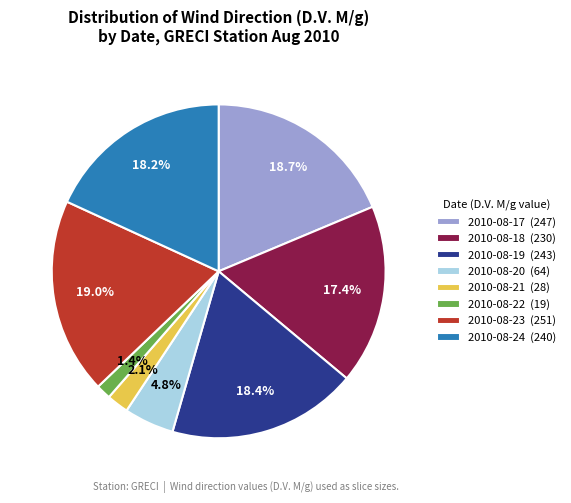

To the nearest percent, what is the average slice percentage?

12%